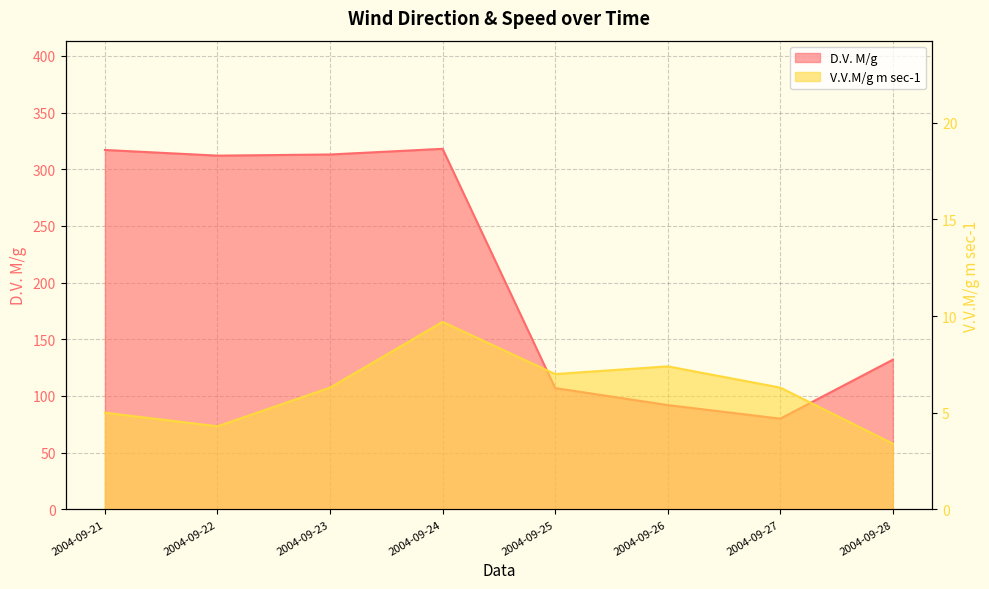

Which series has the widest spread of values?

D.V. M/g